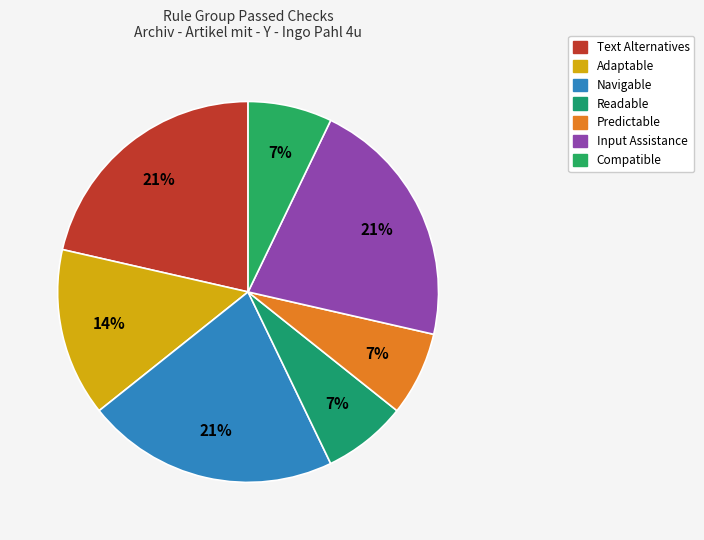

Count the number of slices in the pie.

7